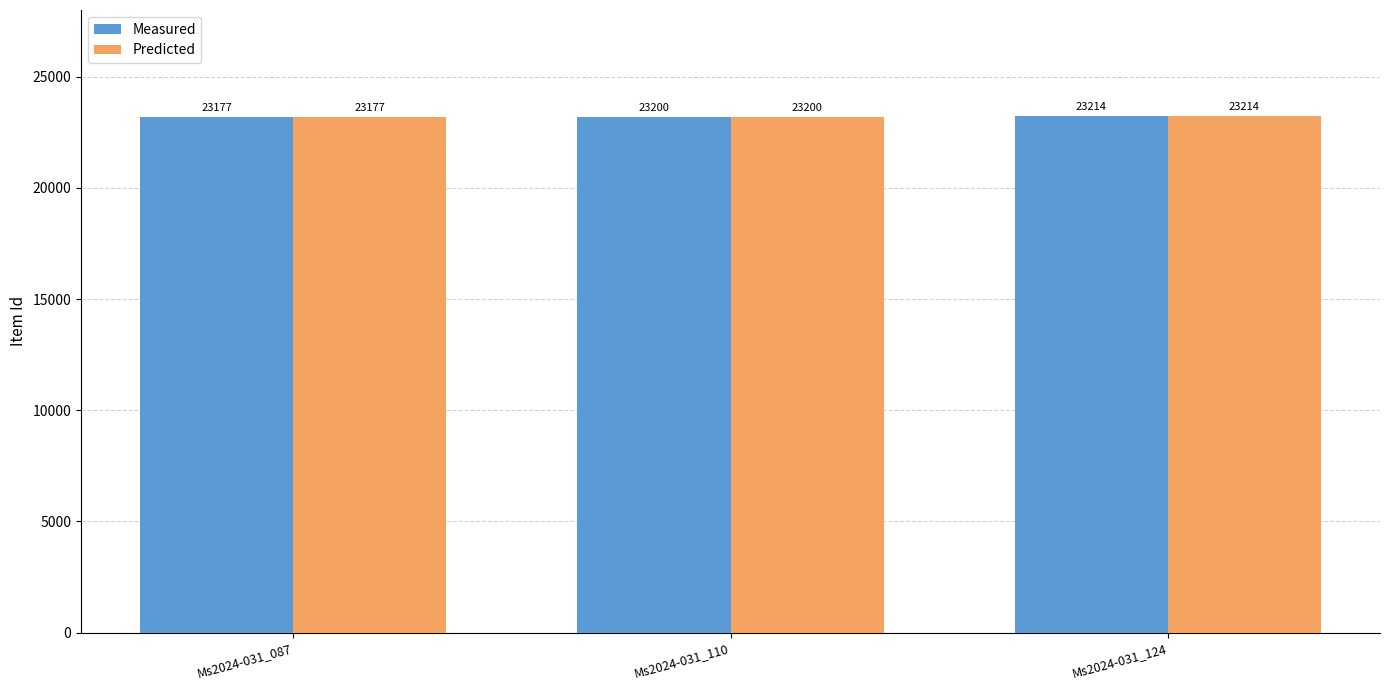

Reading left to right, what are all the values shown in this chart?

Measured: 23177	23200	23214
Predicted: 23177	23200	23214